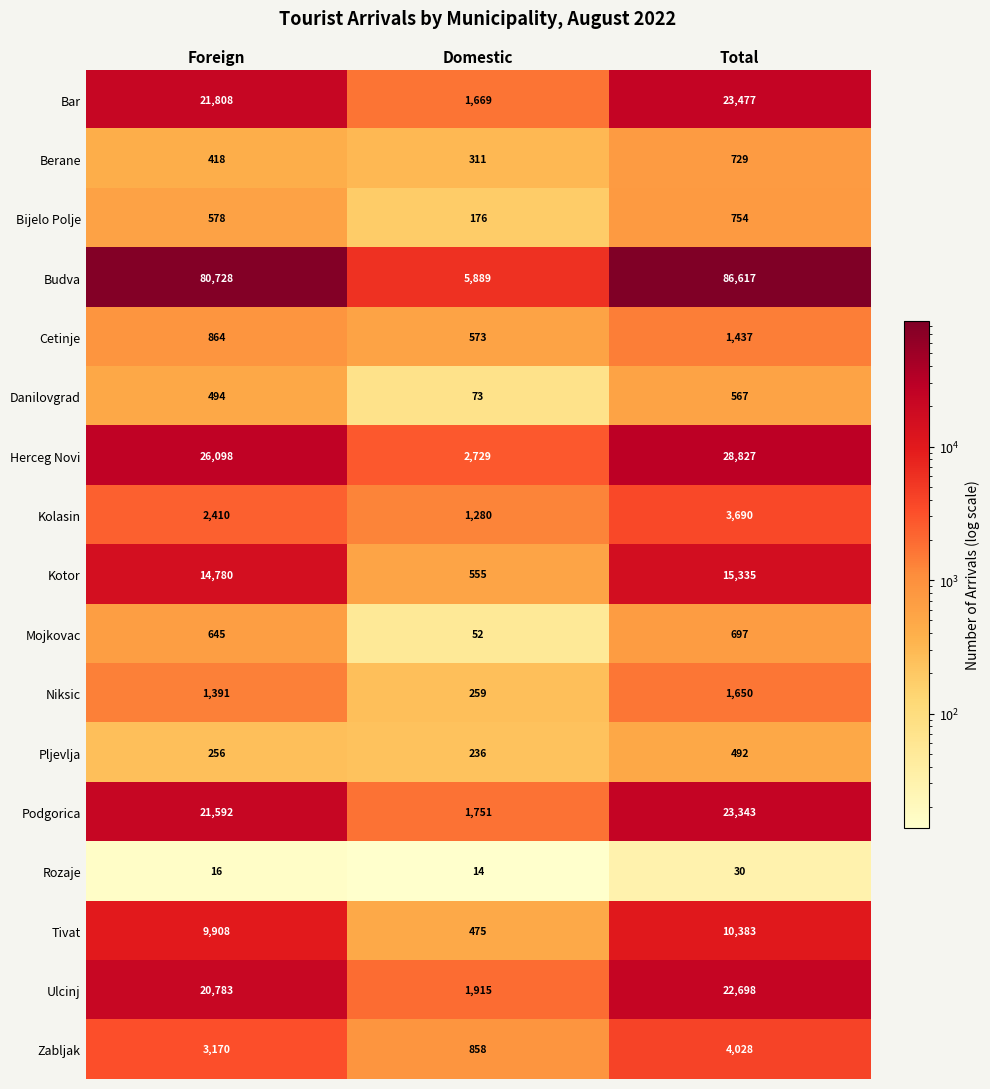

At how many categories does at least one series exceed 42585?

2